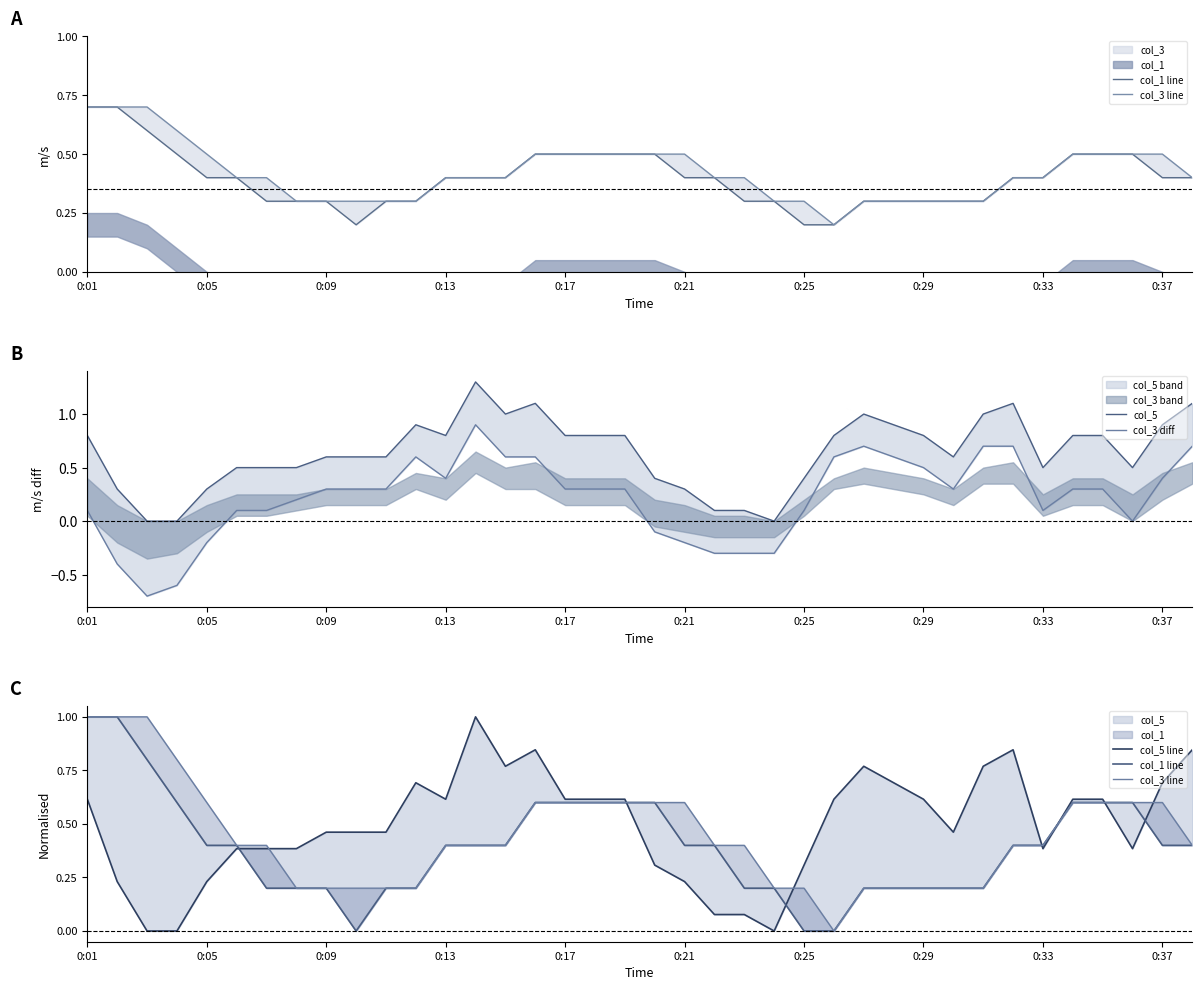

Does the chart have visible grid lines?

No